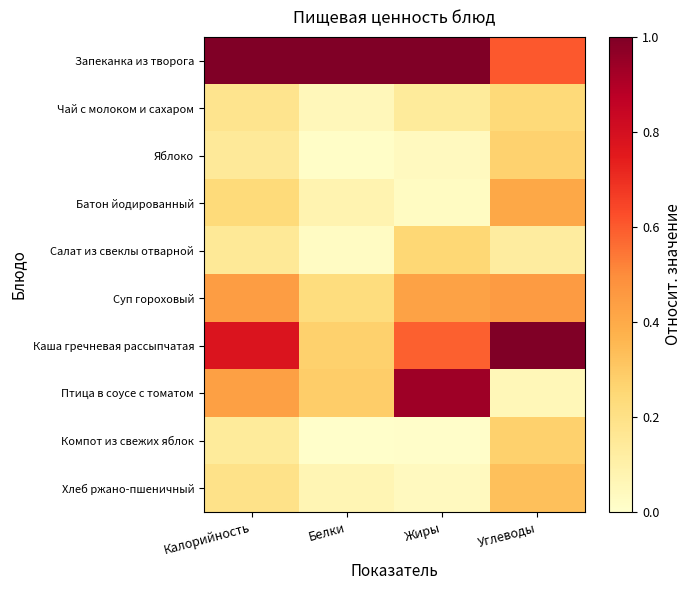

Which series has the widest spread of values?

Птица в соусе с томатом